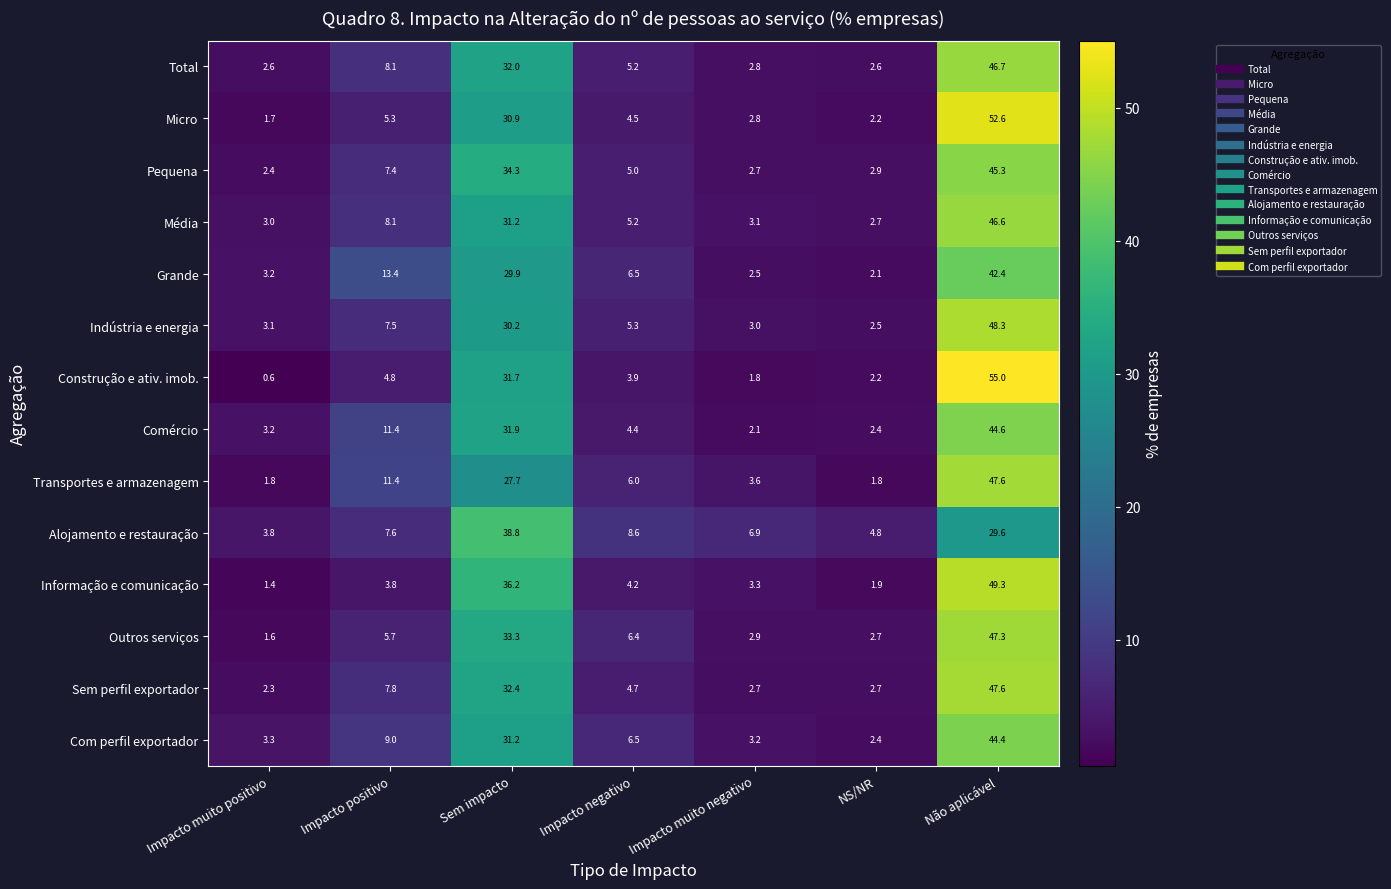

Read the Informação e comunicação value at Não aplicável.

49.3